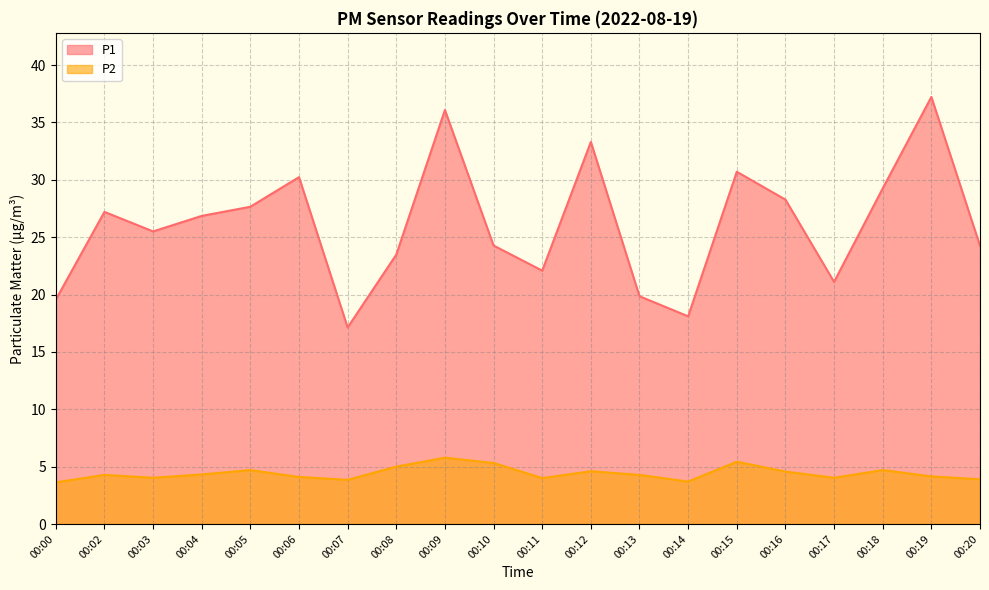

Which series has the largest total across all categories?

P1